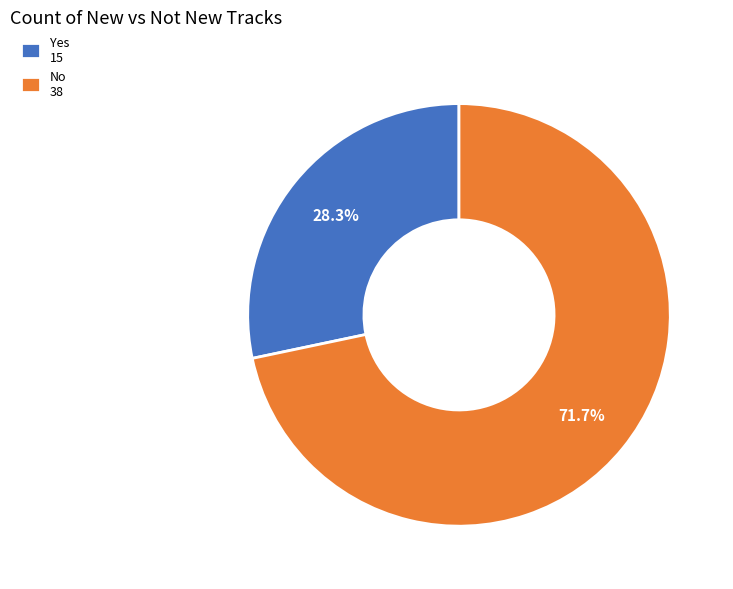

Rank the categories by value from lowest to highest.

Yes, No